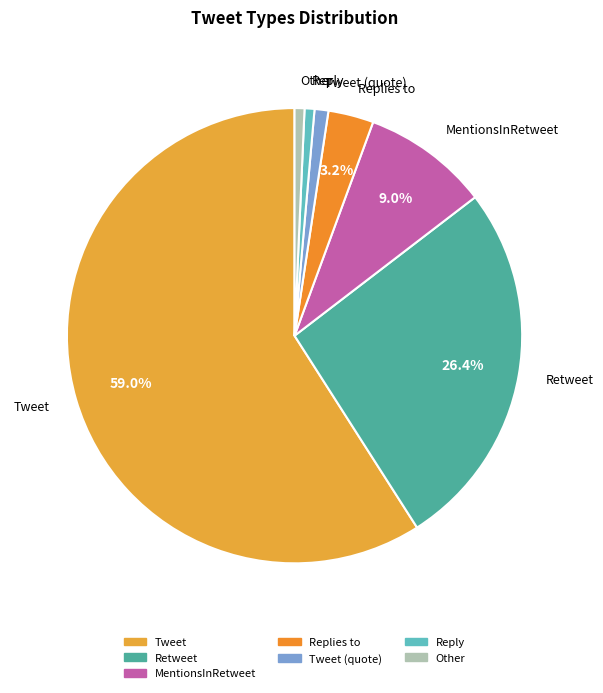

Is MentionsInRetweet the majority of the pie?

No